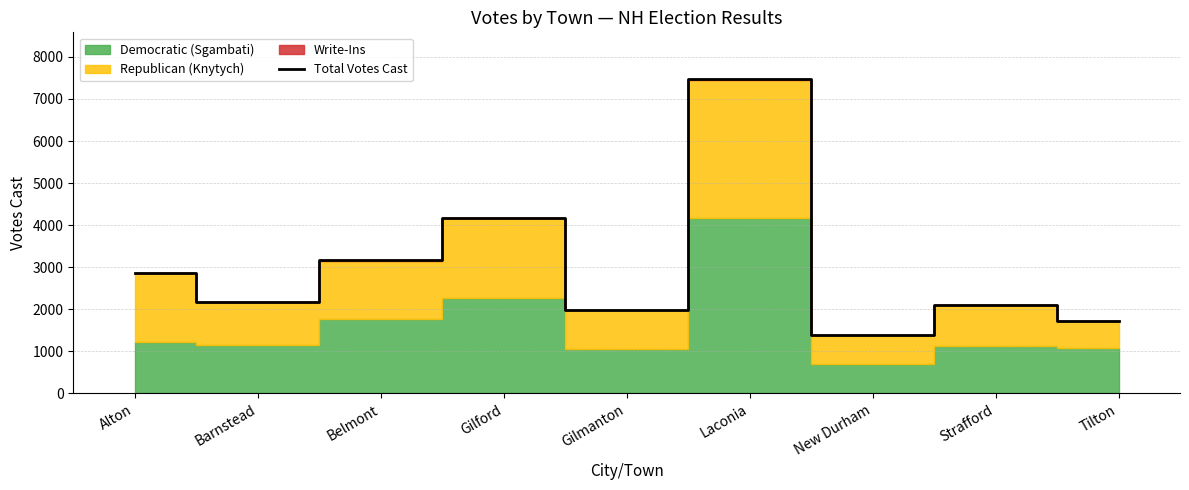

Is it true that the value at Laconia is 2049?

False